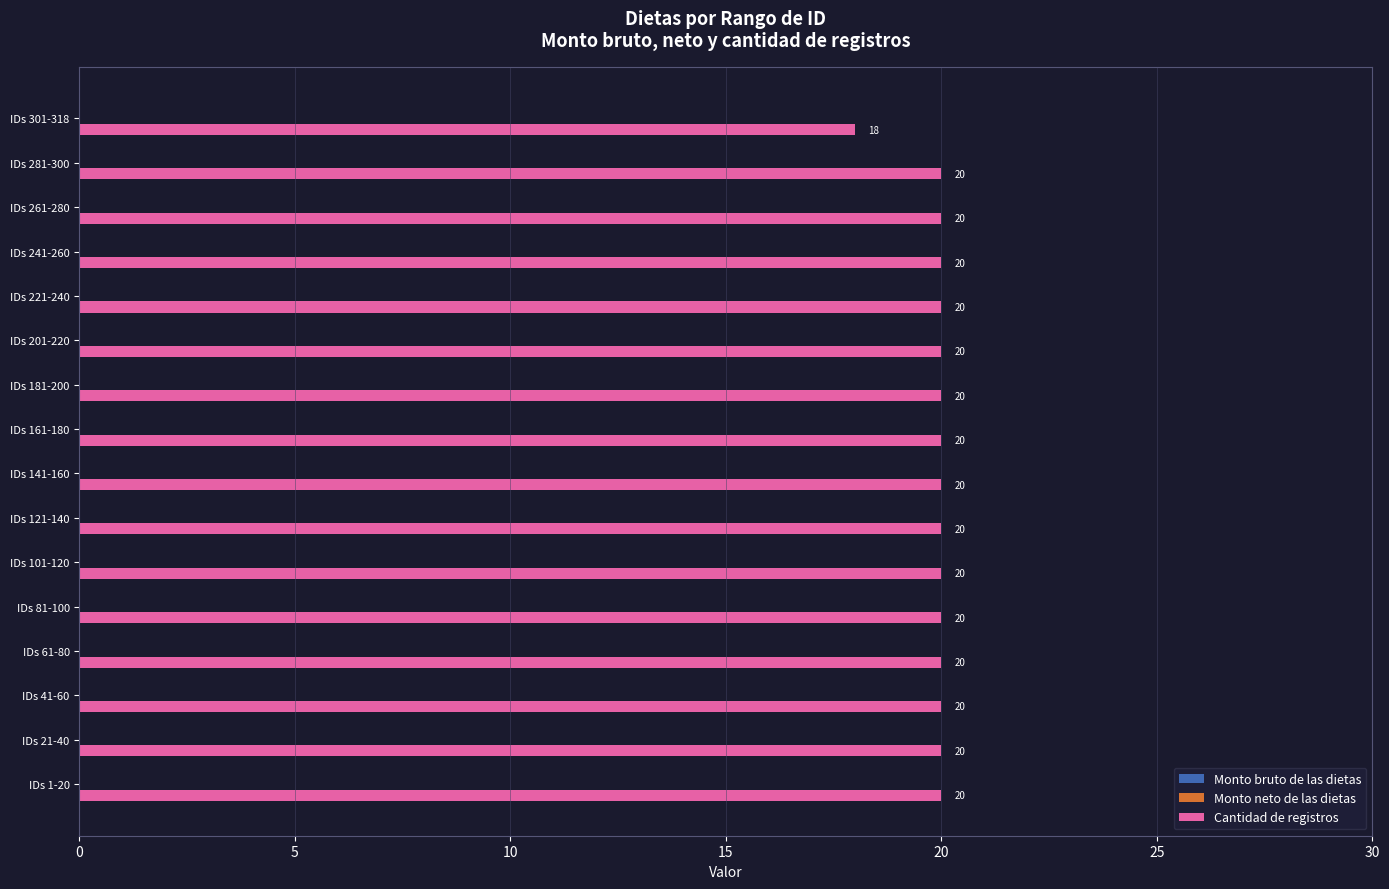

Is it true that the value at IDs 61-80 is 20?

True